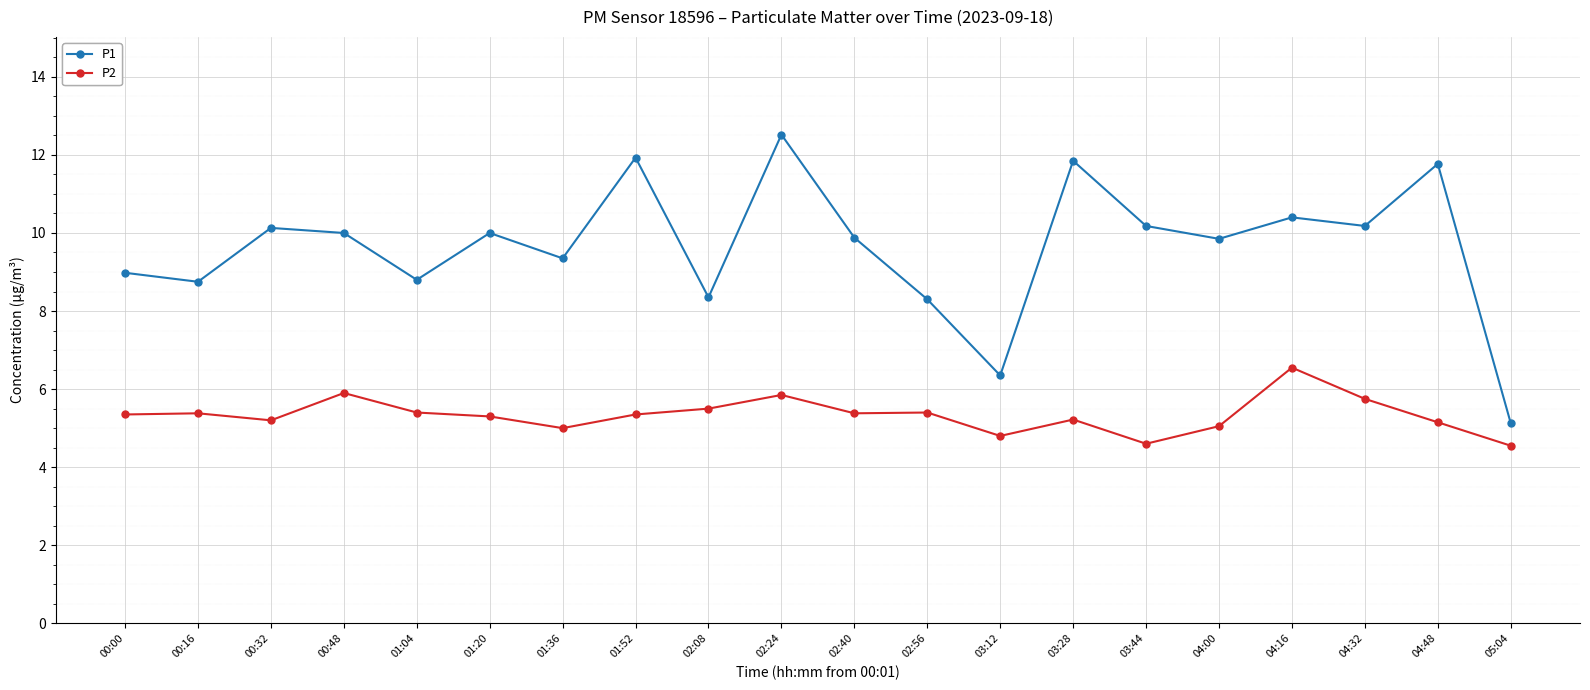

Which series has the widest spread of values?

P1